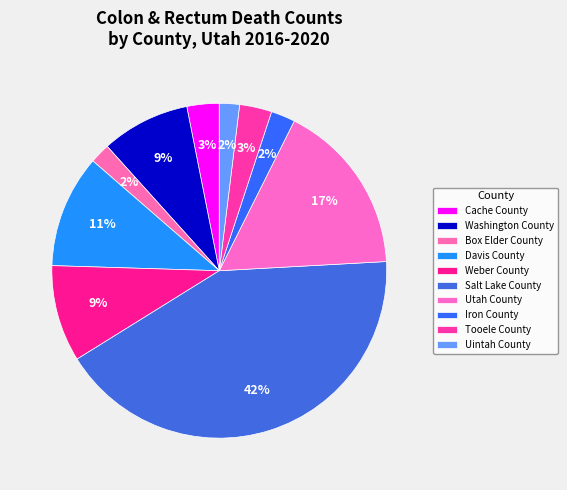

To the nearest percent, what is the combined percentage of Salt Lake County and Weber County?

51%